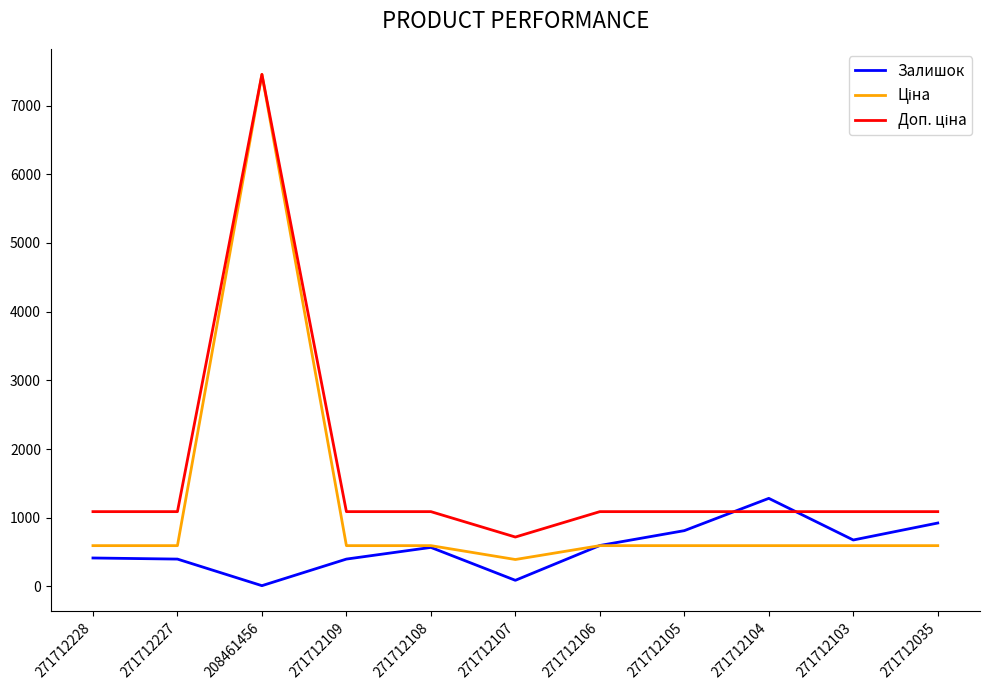

At which category is the sum across all series the highest?

208461456